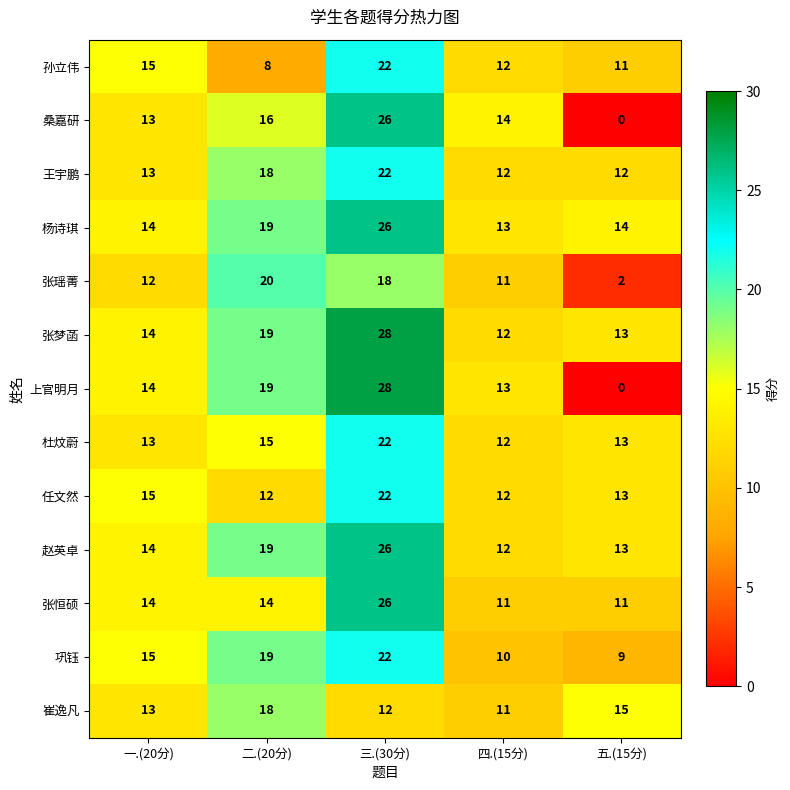

At how many categories does at least one series exceed 3?

5